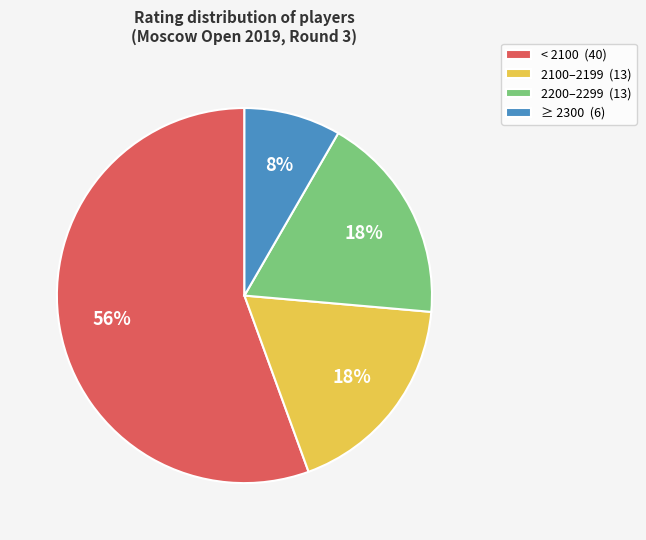

Is there a majority slice in this chart?

Yes